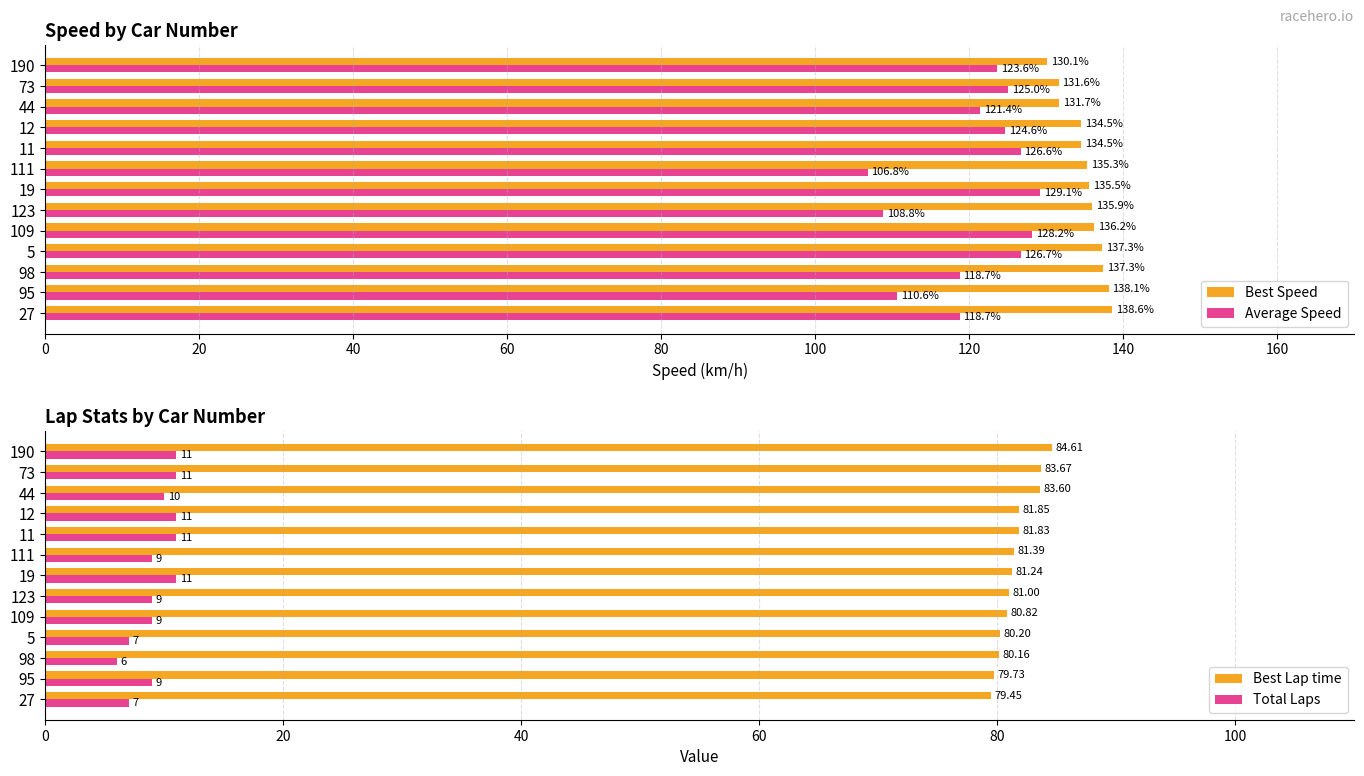

How many values in the Best Speed series are below 135?

5